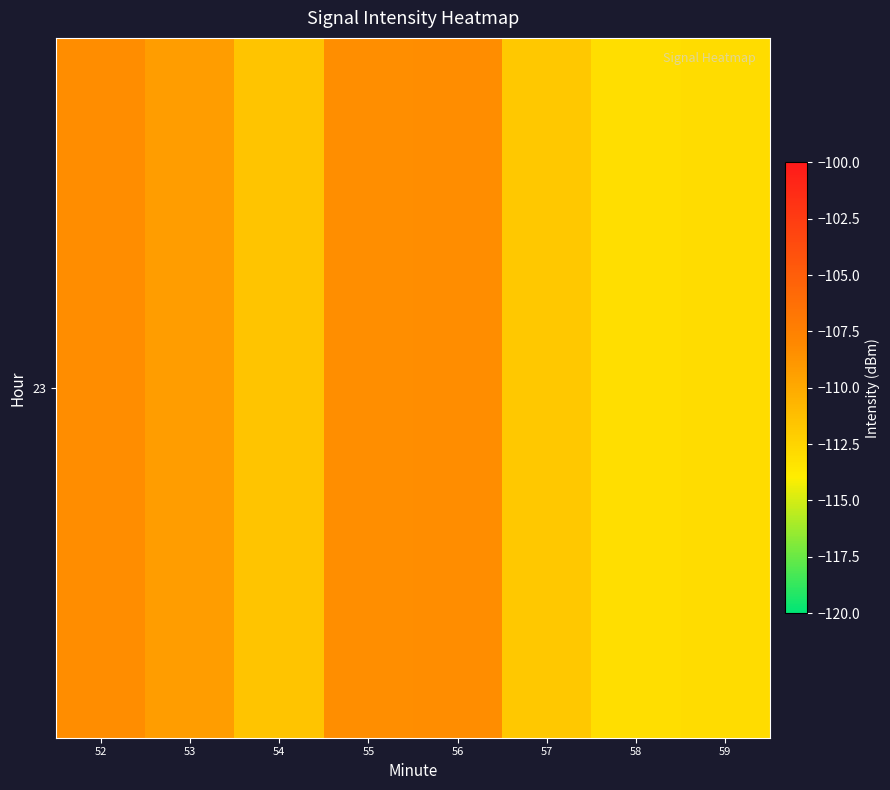

Reading left to right, transcribe all the data shown in this chart.

-108.3	-109.2	-111.5	-108.4	-108.3	-111.8	-113.1	-112.9